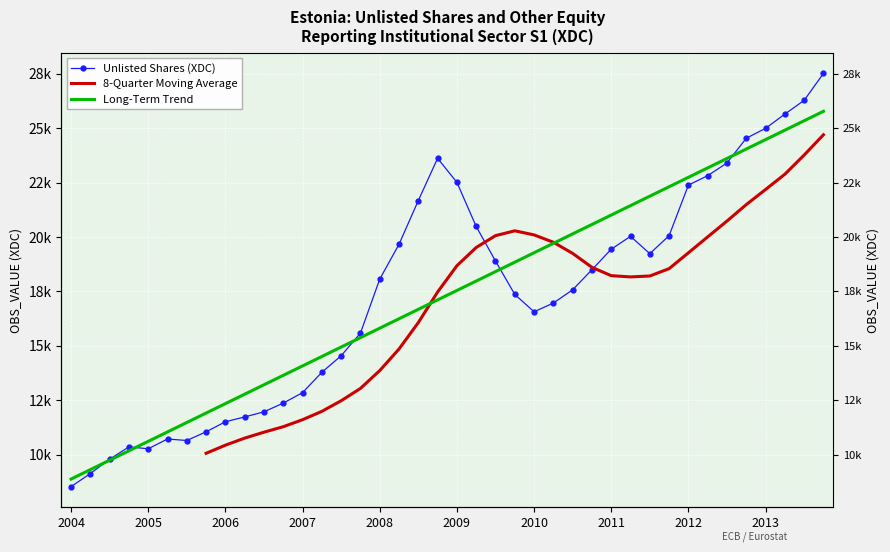

Which series has the largest total across all categories?

Unlisted Shares (XDC)